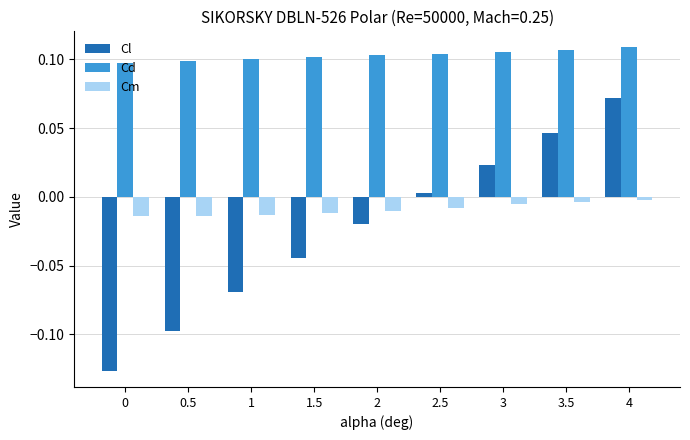

Which category has the highest value in the Cl series?

4